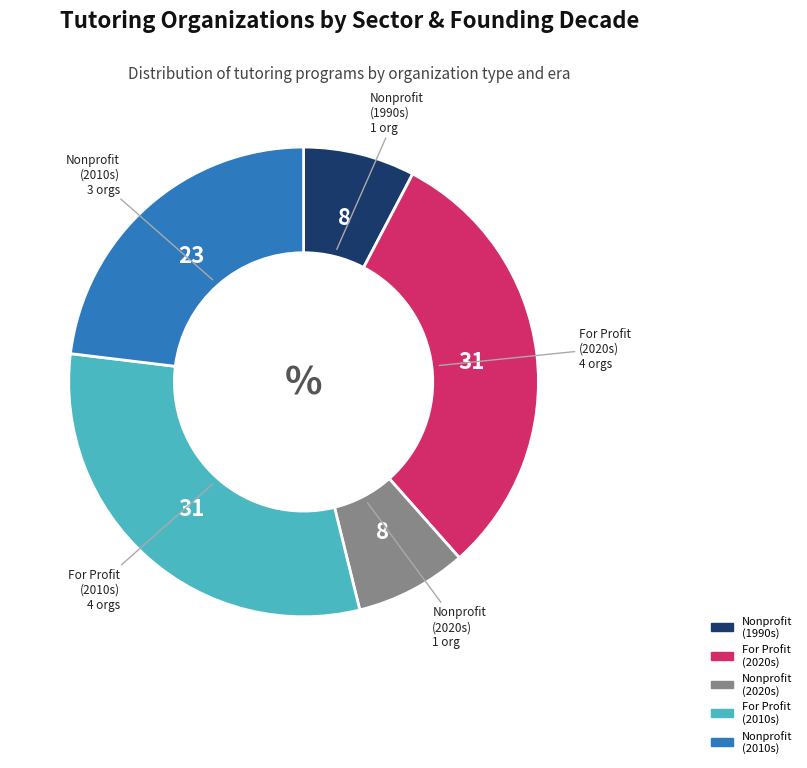

Is there a majority slice in this chart?

No